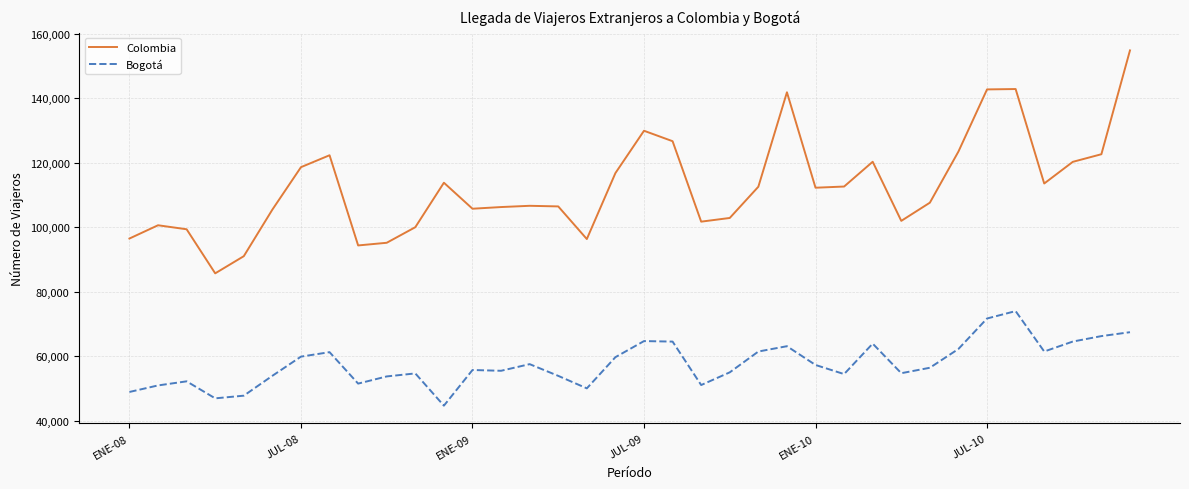

What is the average value of the Colombia series?

112543